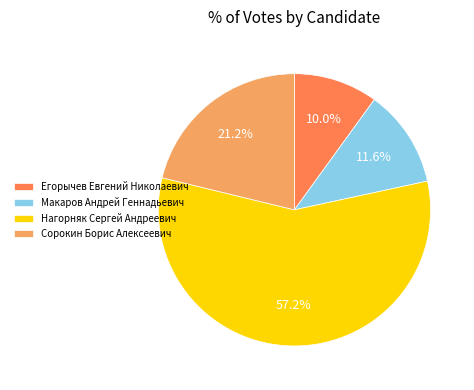

Rank the categories by value from highest to lowest.

Нагорняк Сергей Андреевич, Сорокин Борис Алексеевич, Макаров Андрей Геннадьевич, Егорычев Евгений Николаевич